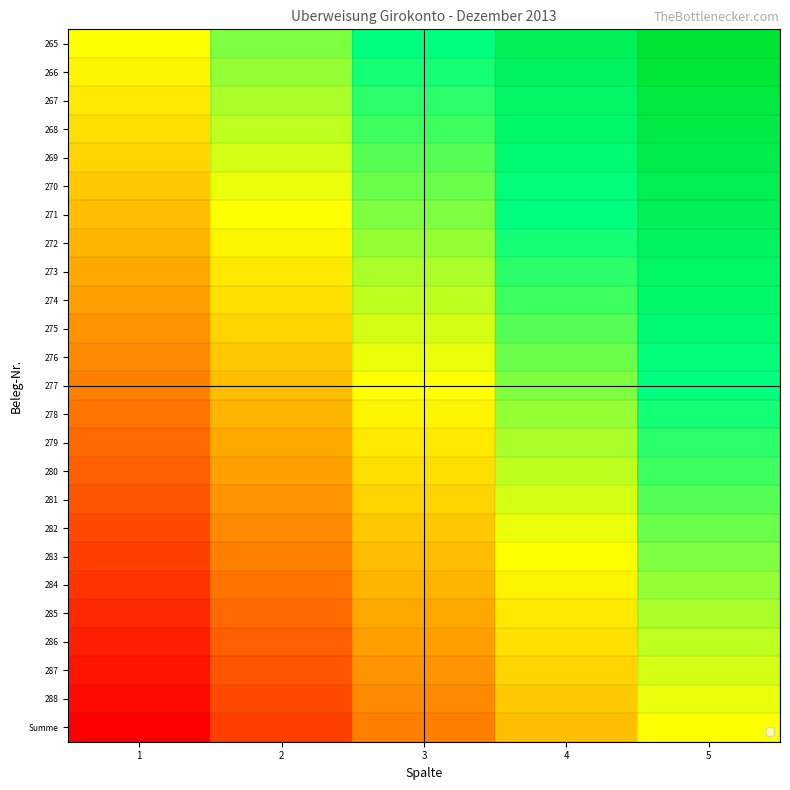

Reading left to right, transcribe all the data shown in this chart.

265: 1=0.0	2=0.2	3=0.5	4=0.8	5=1.0
266: 1=-0.0	2=0.2	3=0.5	4=0.7	5=1.0
267: 1=-0.1	2=0.2	3=0.4	4=0.7	5=0.9
268: 1=-0.1	2=0.1	3=0.4	4=0.6	5=0.9
269: 1=-0.2	2=0.1	3=0.3	4=0.6	5=0.8
270: 1=-0.2	2=0.0	3=0.3	4=0.5	5=0.8
271: 1=-0.2	2=0.0	3=0.2	4=0.5	5=0.8
272: 1=-0.3	2=-0.0	3=0.2	4=0.5	5=0.7
273: 1=-0.3	2=-0.1	3=0.2	4=0.4	5=0.7
274: 1=-0.4	2=-0.1	3=0.1	4=0.4	5=0.6
275: 1=-0.4	2=-0.2	3=0.1	4=0.3	5=0.6
276: 1=-0.5	2=-0.2	3=0.0	4=0.3	5=0.5
277: 1=-0.5	2=-0.2	3=0.0	4=0.2	5=0.5
278: 1=-0.5	2=-0.3	3=-0.0	4=0.2	5=0.5
279: 1=-0.6	2=-0.3	3=-0.1	4=0.2	5=0.4
280: 1=-0.6	2=-0.4	3=-0.1	4=0.1	5=0.4
281: 1=-0.7	2=-0.4	3=-0.2	4=0.1	5=0.3
282: 1=-0.7	2=-0.5	3=-0.2	4=0.0	5=0.3
283: 1=-0.8	2=-0.5	3=-0.2	4=0.0	5=0.2
284: 1=-0.8	2=-0.5	3=-0.3	4=-0.0	5=0.2
285: 1=-0.8	2=-0.6	3=-0.3	4=-0.1	5=0.2
286: 1=-0.9	2=-0.6	3=-0.4	4=-0.1	5=0.1
287: 1=-0.9	2=-0.7	3=-0.4	4=-0.2	5=0.1
288: 1=-1.0	2=-0.7	3=-0.5	4=-0.2	5=0.0
Summe: 1=-1.0	2=-0.8	3=-0.5	4=-0.2	5=0.0